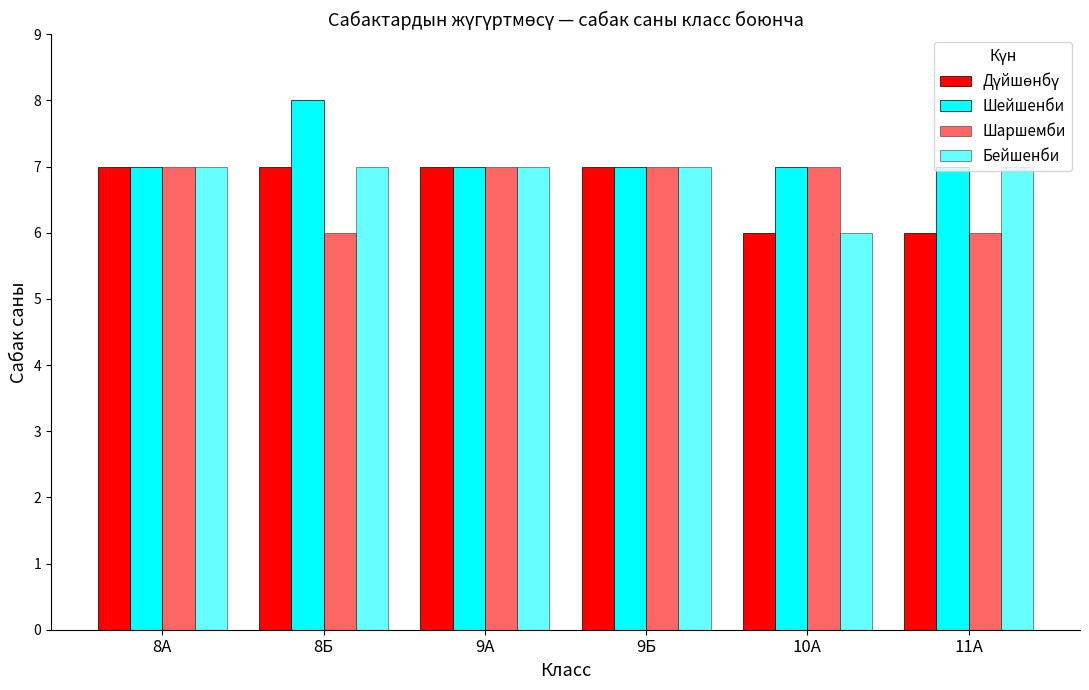

Reading left to right, what are all the values shown in this chart?

Дүйшөнбү: 8А=7	8Б=7	9А=7	9Б=7	10А=6	11А=6
Шейшенби: 8А=7	8Б=8	9А=7	9Б=7	10А=7	11А=7
Шаршемби: 8А=7	8Б=6	9А=7	9Б=7	10А=7	11А=6
Бейшенби: 8А=7	8Б=7	9А=7	9Б=7	10А=6	11А=7